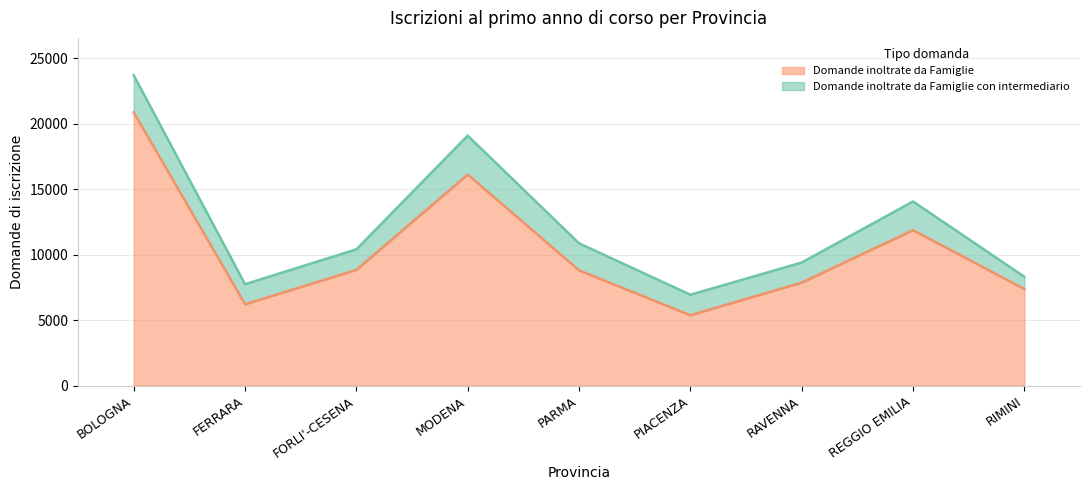

The chart shows a value of 11872 at REGGIO EMILIA. True or false?

True